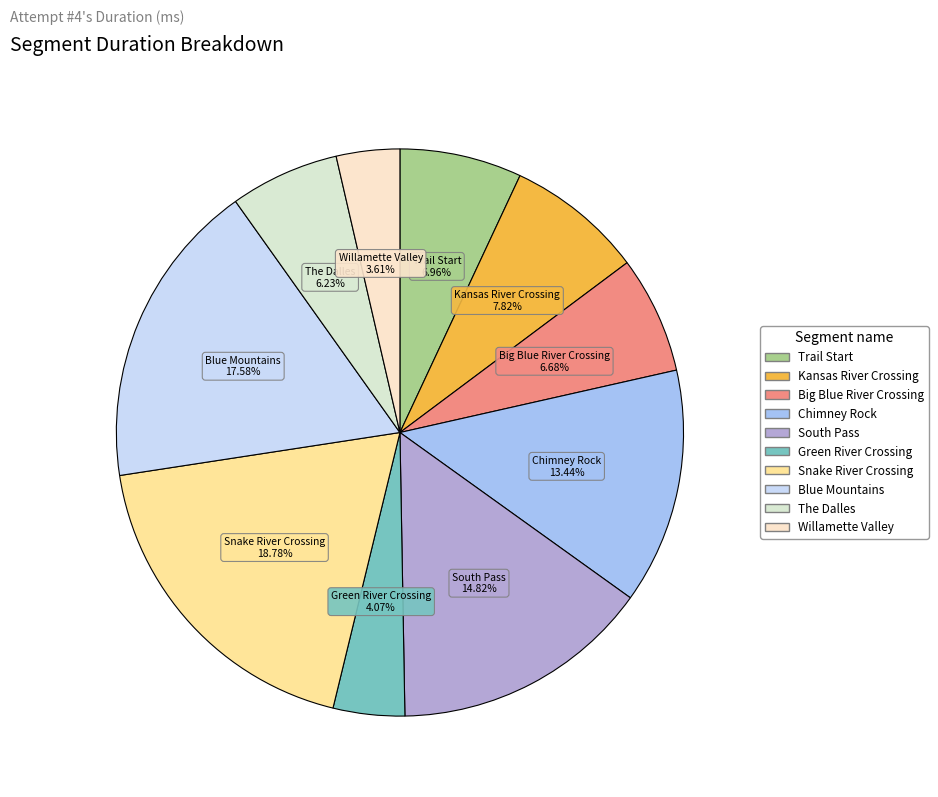

Is there any slice that represents more than half of the pie?

No